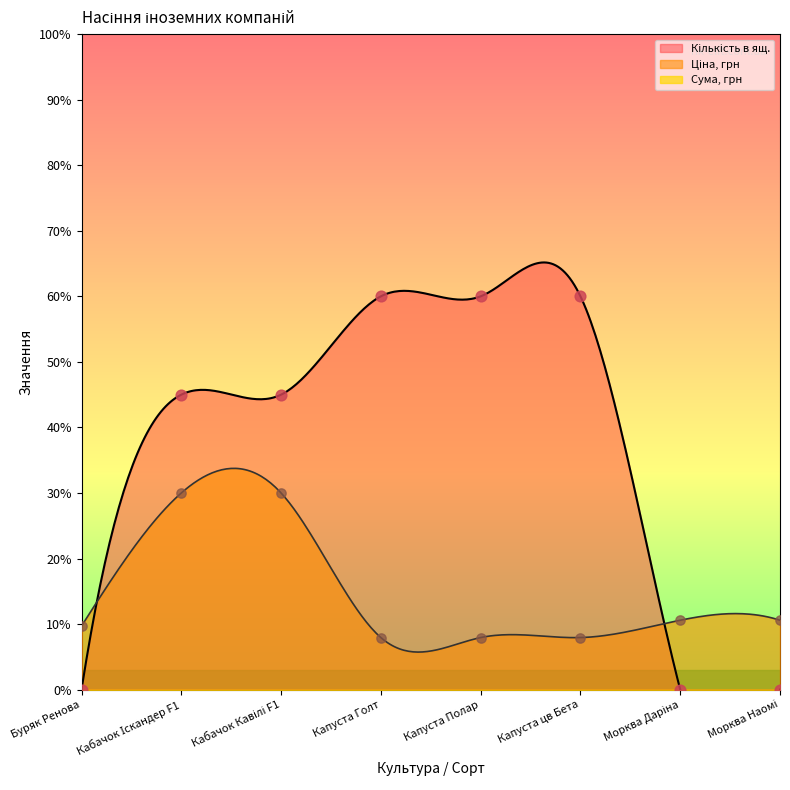

Which series has the largest Y range (max minus min)?

Кількість в ящ.